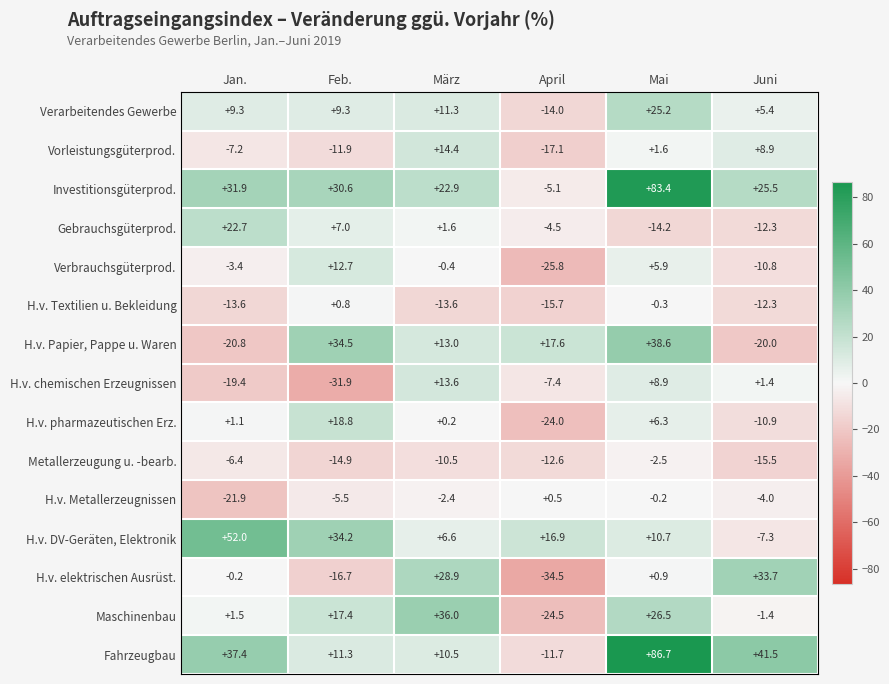

How many distinct data groups are displayed?

15